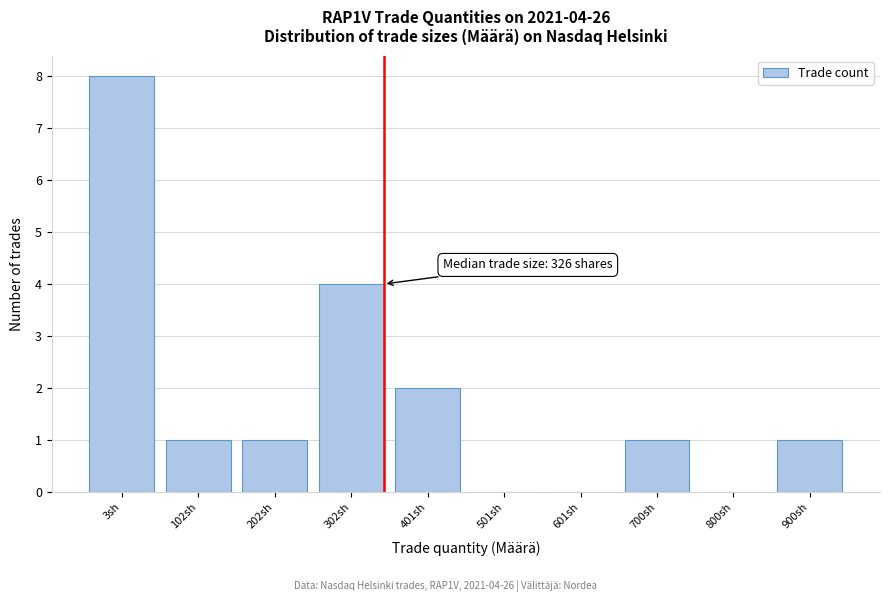

Reading left to right, extract all data points from this chart.

3sh=8	102sh=1	202sh=1	302sh=4	401sh=2	501sh=0	601sh=0	700sh=1	800sh=0	900sh=1